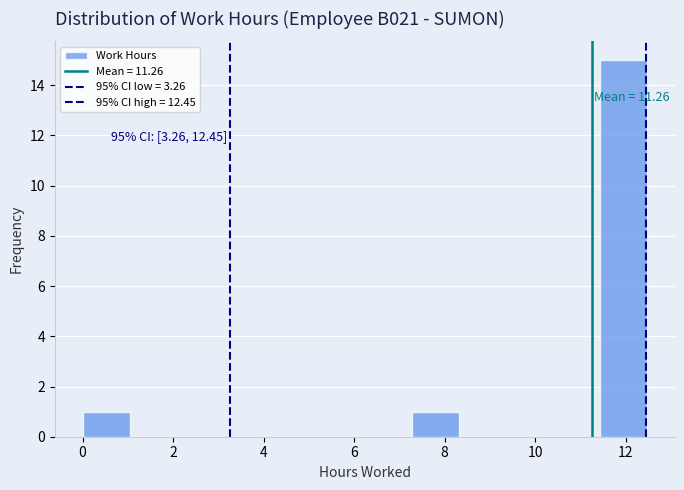

Which range on the x-axis has the tallest bar?

11.4 to 12.4